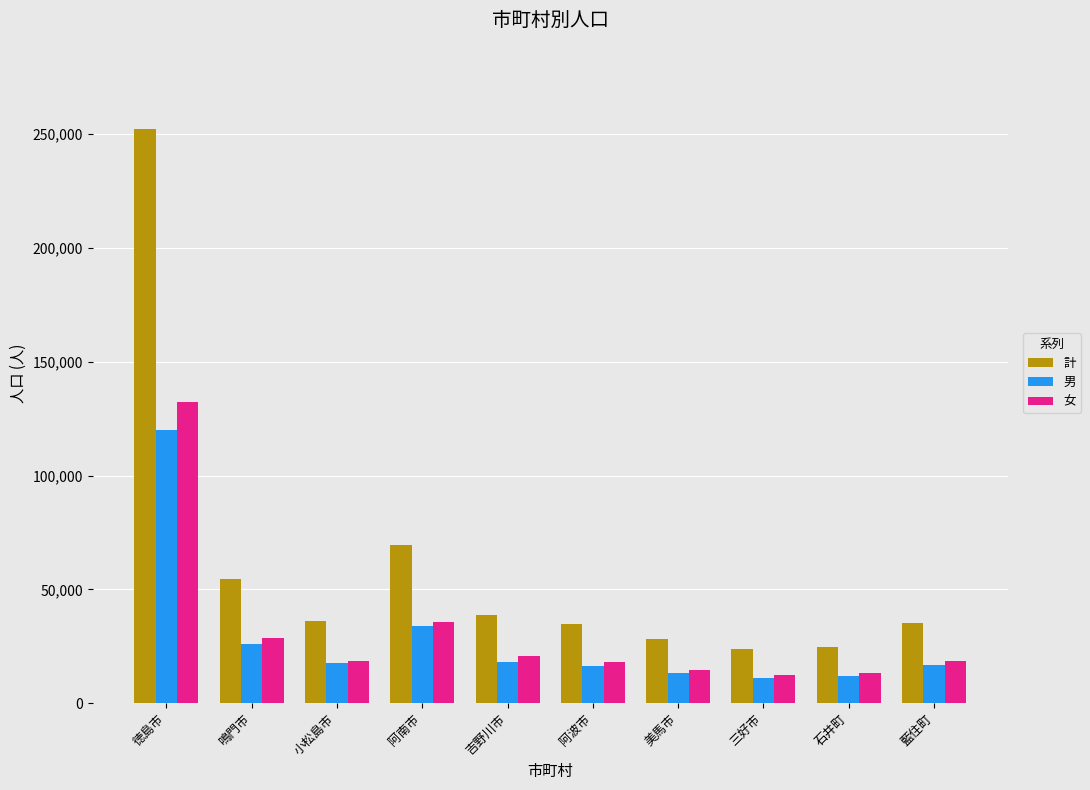

What is the value of the 計 bar at the 2nd from the left?

54622